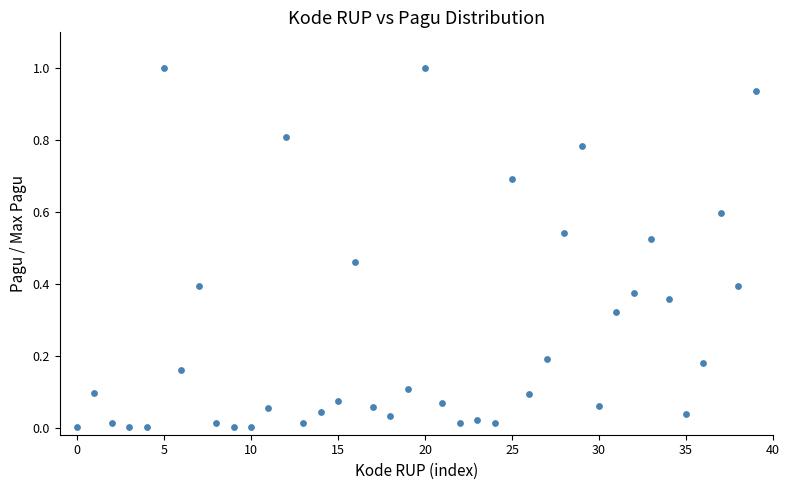

What is the range of Y values (max minus min)?

1.0